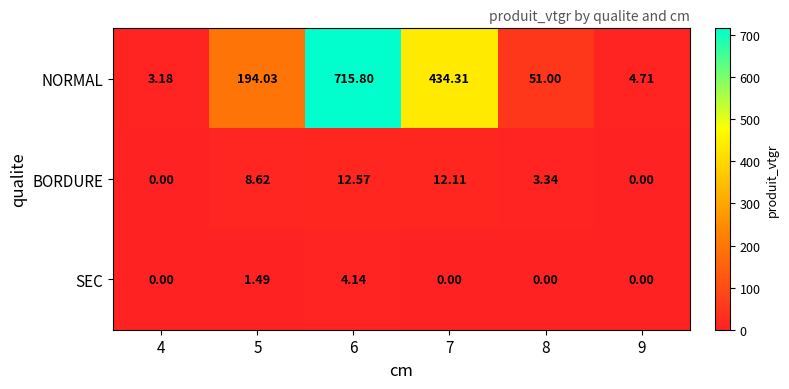

Is the value of NORMAL at 6 greater than the value of SEC at 6?

Yes